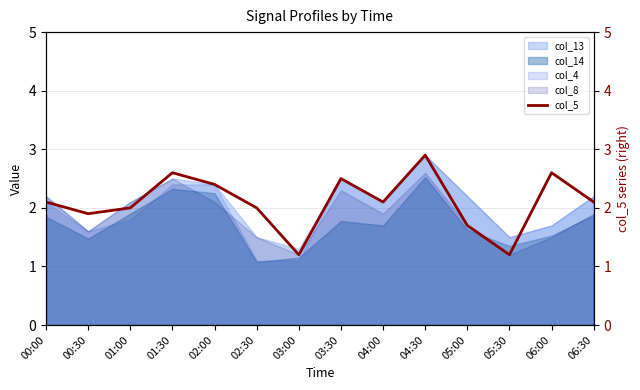

How many points are lower than both their immediate neighbors (excluding endpoints)?

4